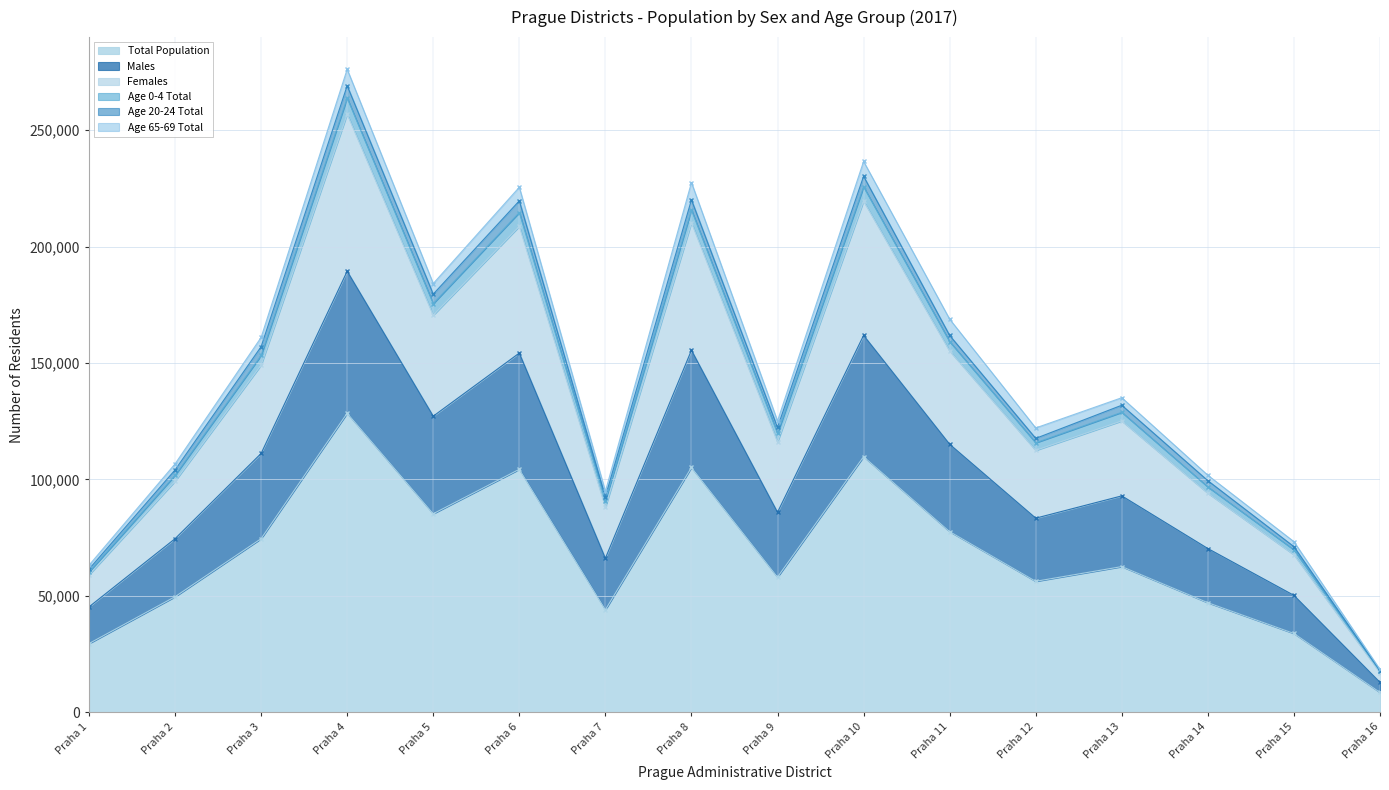

At which label does Females first exceed 128846?

Praha 3